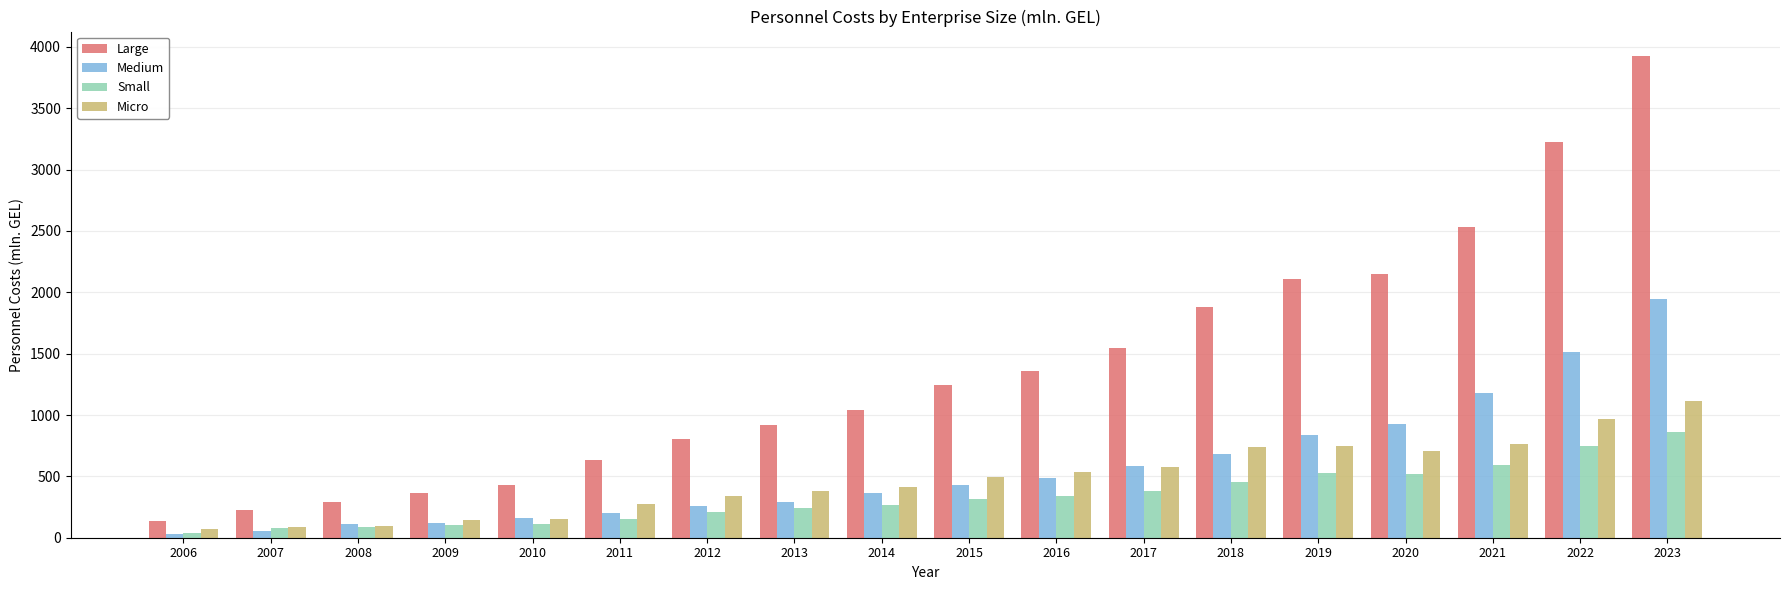

Where is Small nearest to the value 452?

2018